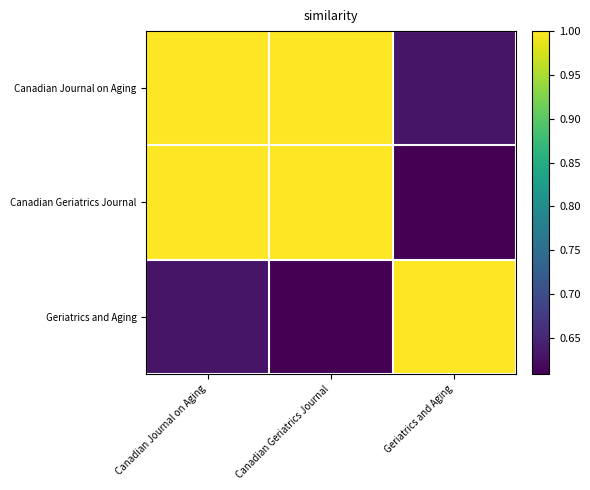

Rank the series at Canadian Journal on Aging from highest to lowest value.

Canadian Journal on Aging, Canadian Geriatrics Journal, Geriatrics and Aging